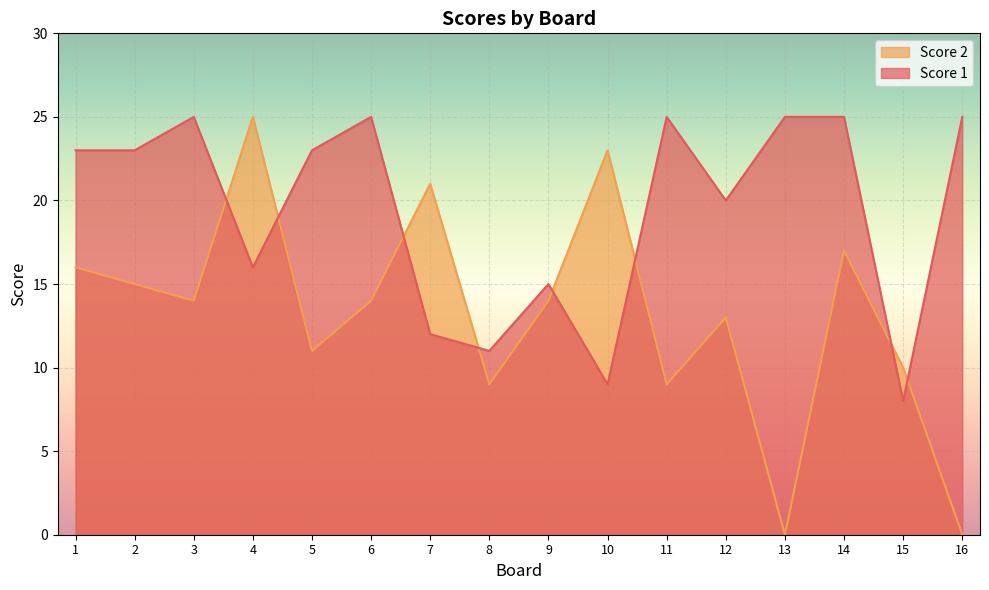

What is the difference between the highest and lowest values at 12?

7